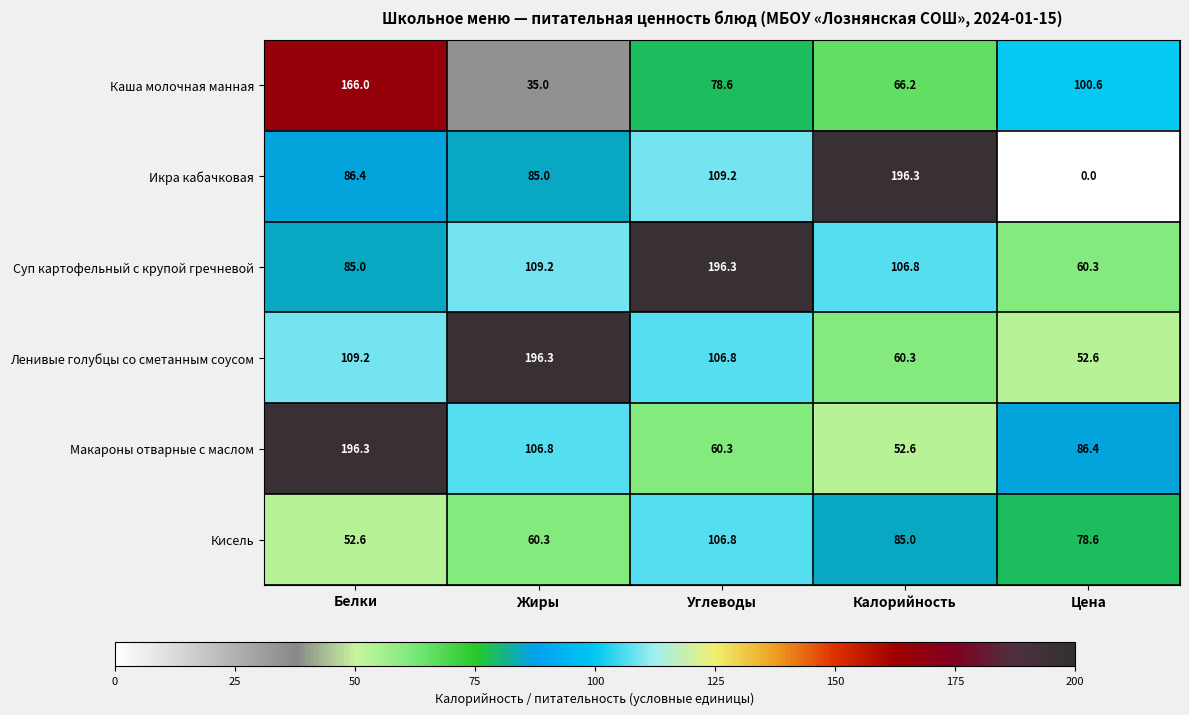

Reading left to right, extract all data points from this chart.

Каша молочная манная: Белки=166.0	Жиры=35.0	Углеводы=78.6	Калорийность=66.2	Цена=100.6
Икра кабачковая: Белки=86.4	Жиры=85.0	Углеводы=109.2	Калорийность=196.3	Цена=0.0
Суп картофельный с крупой гречневой: Белки=85.0	Жиры=109.2	Углеводы=196.3	Калорийность=106.8	Цена=60.3
Ленивые голубцы со сметанным соусом: Белки=109.2	Жиры=196.3	Углеводы=106.8	Калорийность=60.3	Цена=52.6
Макароны отварные с маслом: Белки=196.3	Жиры=106.8	Углеводы=60.3	Калорийность=52.6	Цена=86.4
Кисель: Белки=52.6	Жиры=60.3	Углеводы=106.8	Калорийность=85.0	Цена=78.6